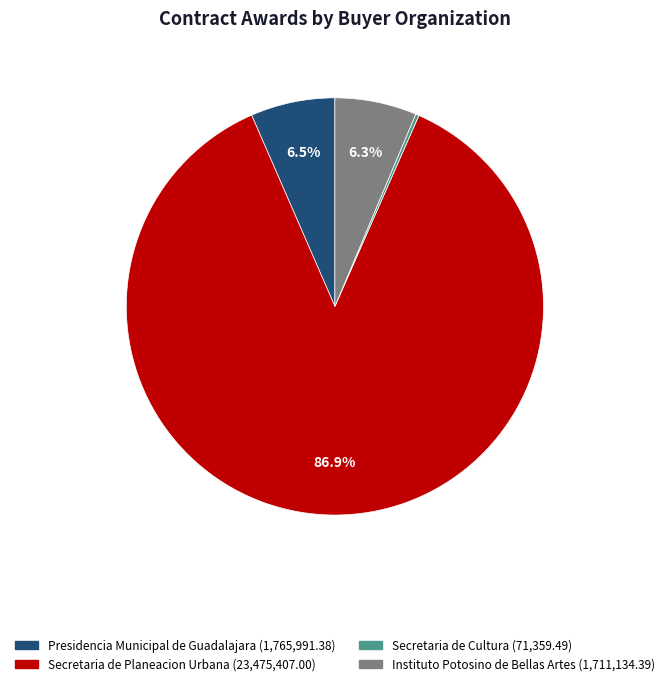

What is the largest slice in the pie chart?

Secretaria de Planeacion Urbana